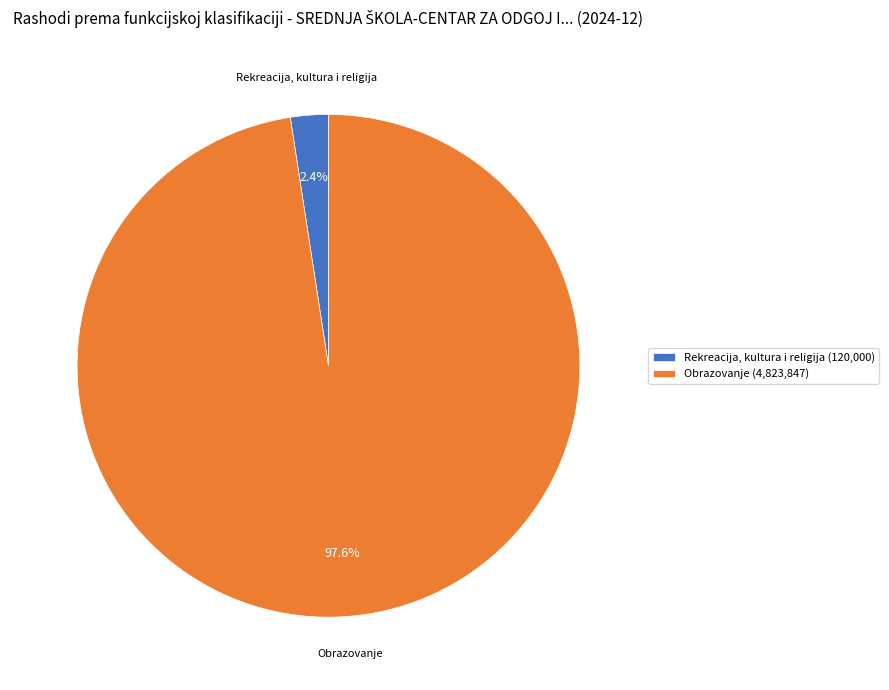

To the nearest percent, what is the difference between the largest and smallest slice percentages?

95%